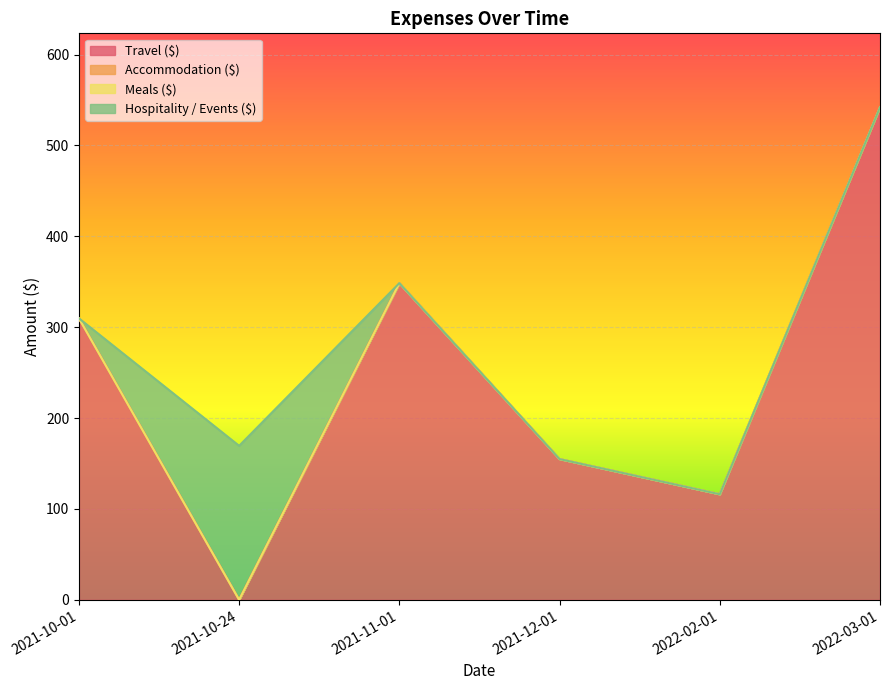

How many lines are shown in the chart?

4